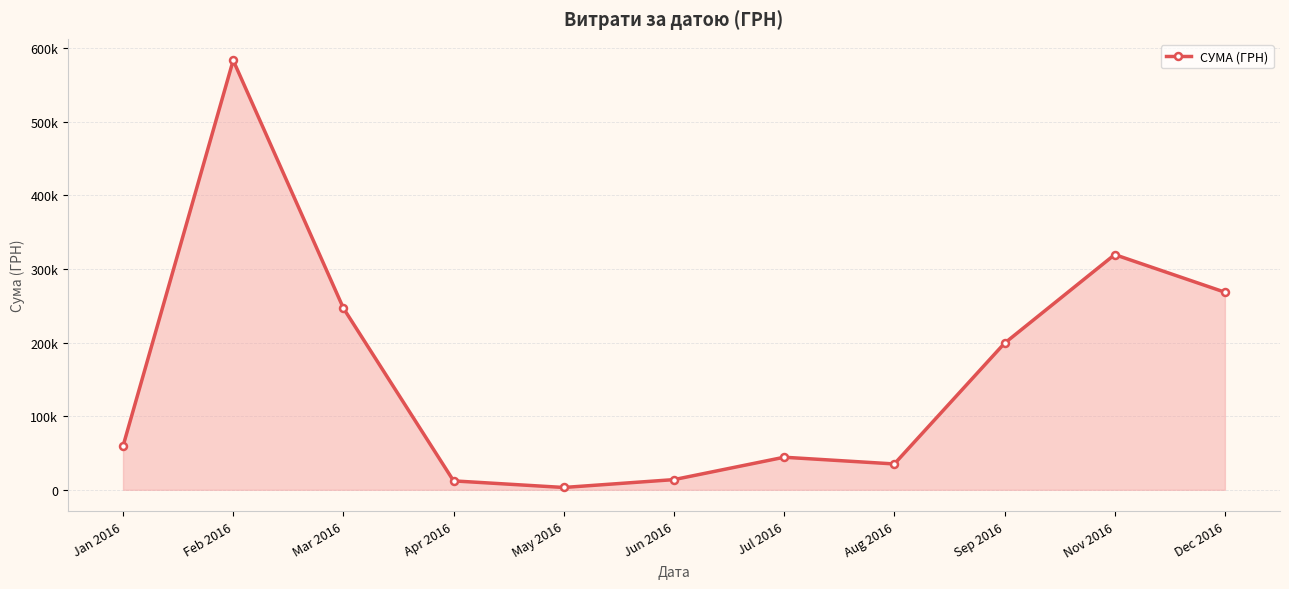

List the labels in order of value, smallest first.

May 2016, Apr 2016, Jun 2016, Aug 2016, Jul 2016, Jan 2016, Sep 2016, Mar 2016, Dec 2016, Nov 2016, Feb 2016